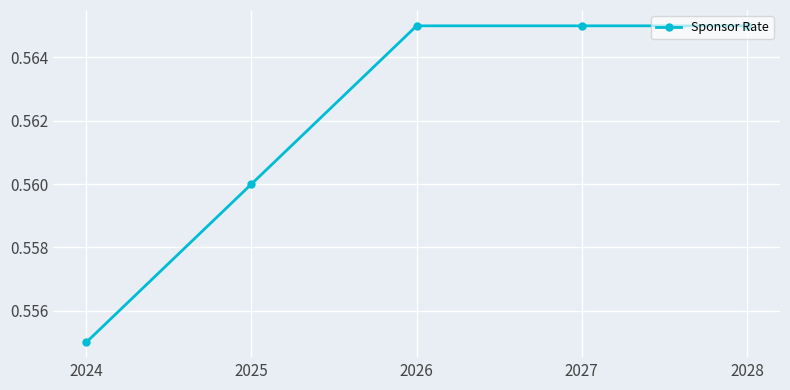

How many values are between 0 and 1?

5